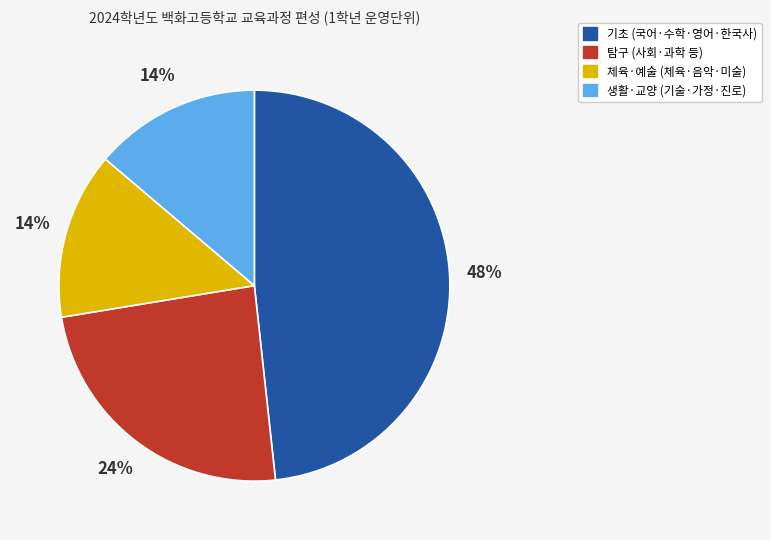

To the nearest percent, what is the average slice percentage?

25%